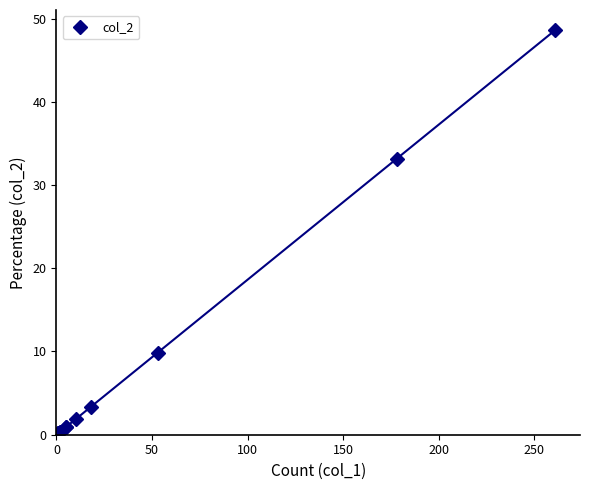

True or false: there are more than 1 points higher than both neighbors.

False